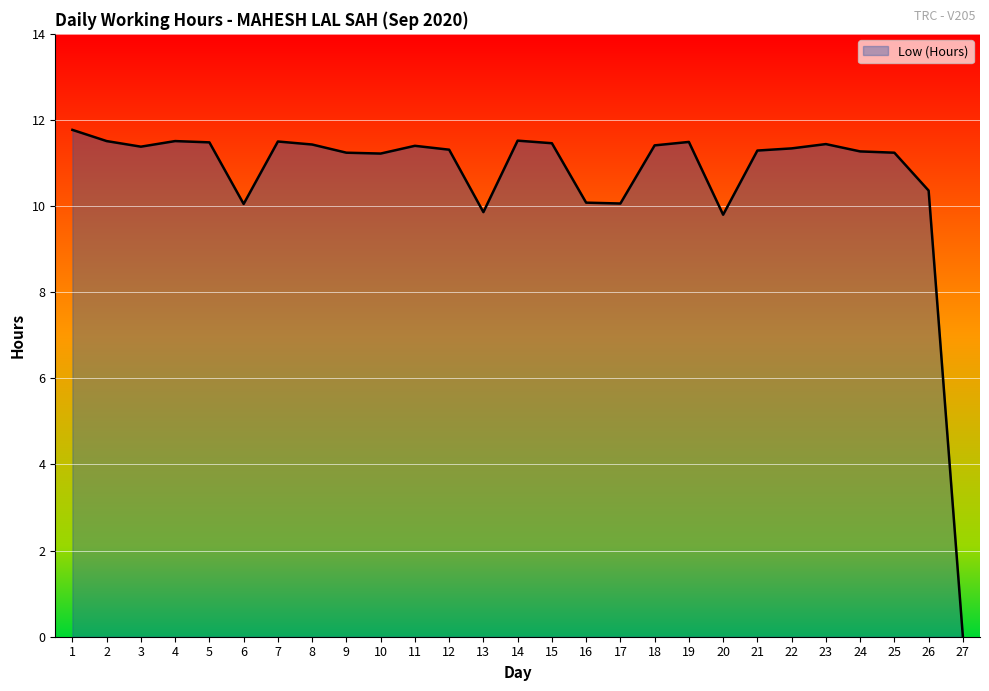

Which category has the lowest value across all series?

27